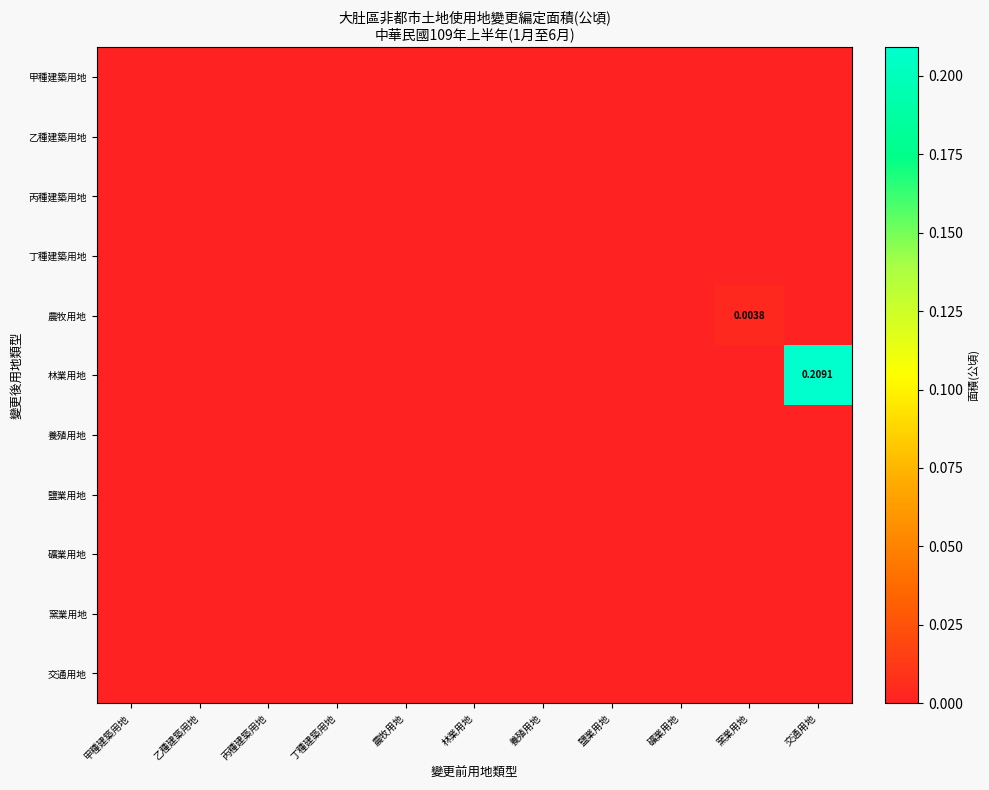

Between 養殖用地 and 乙種建築用地, which is larger?

養殖用地